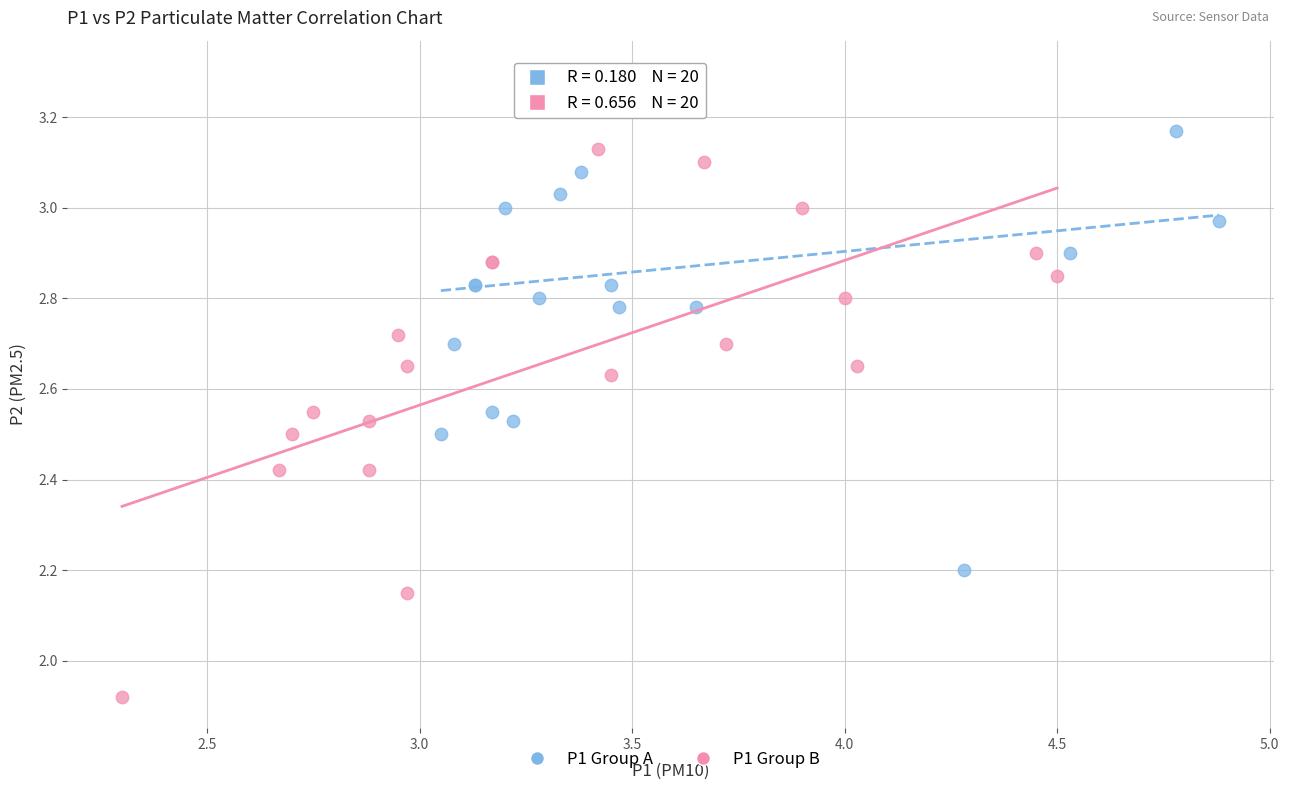

Which series reaches the maximum Y coordinate?

P1 Group A